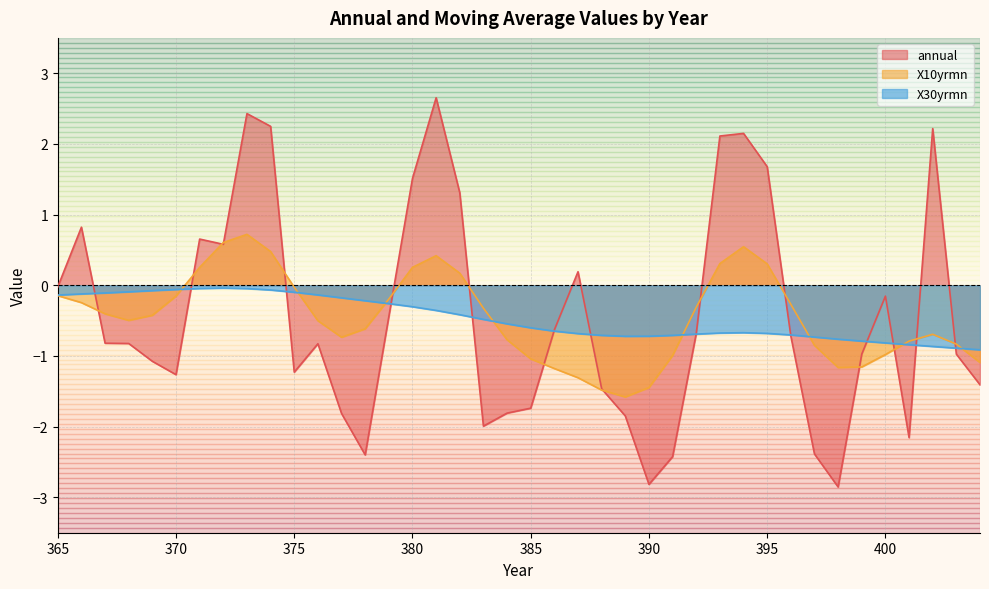

Which series has the widest spread of values?

annual